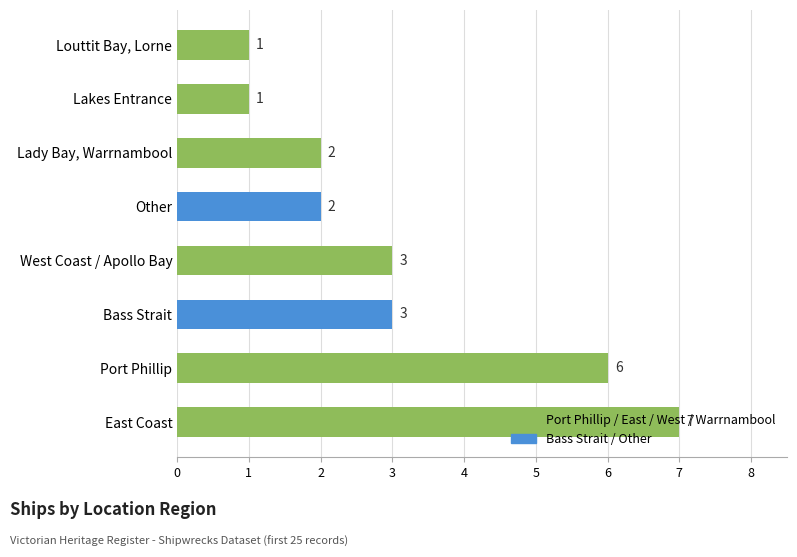

What is the difference between the second highest and minimum values?

5